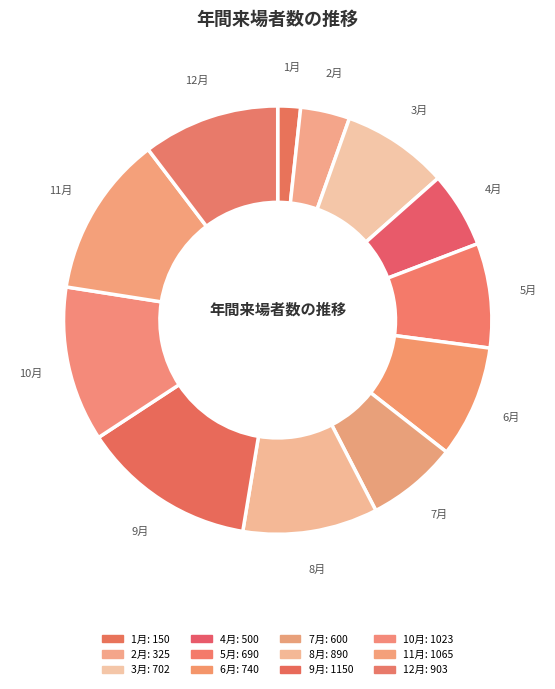

To the nearest percent, what percentage of the pie is 9月?

13%